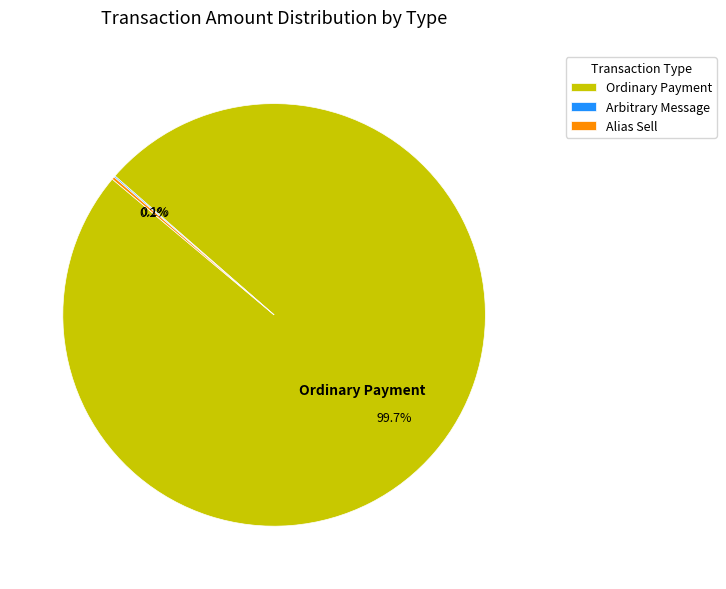

Does any single category account for the majority?

Yes